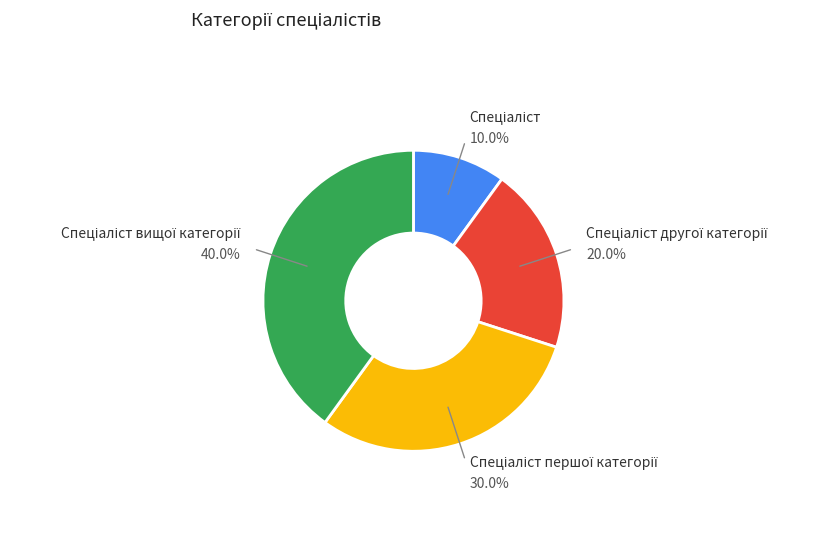

Does any single category account for the majority?

No